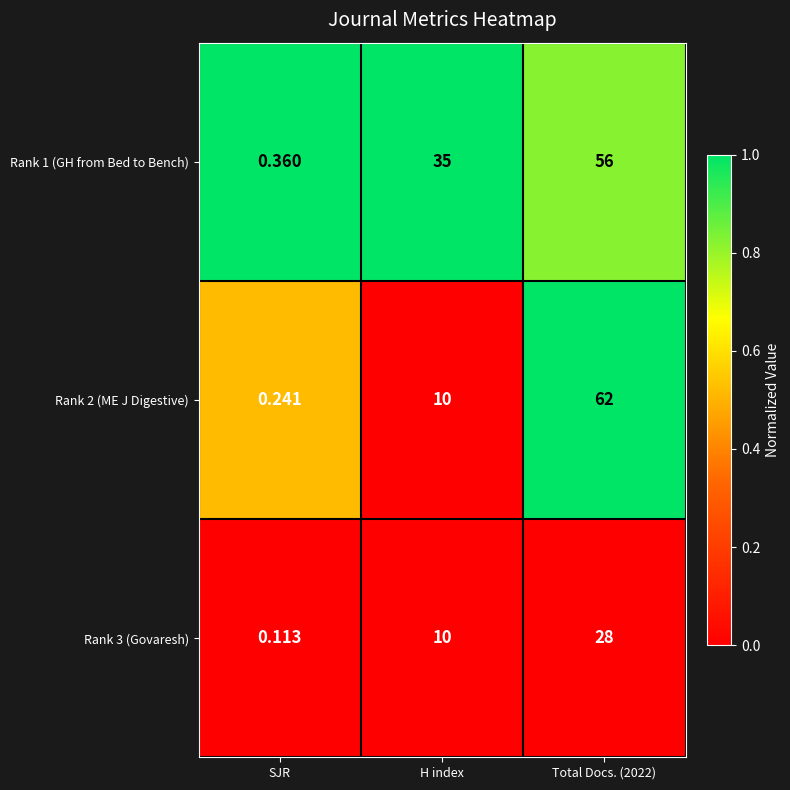

Rank the series at SJR from lowest to highest value.

Rank 3 (Govaresh), Rank 2 (ME J Digestive), Rank 1 (GH from Bed to Bench)